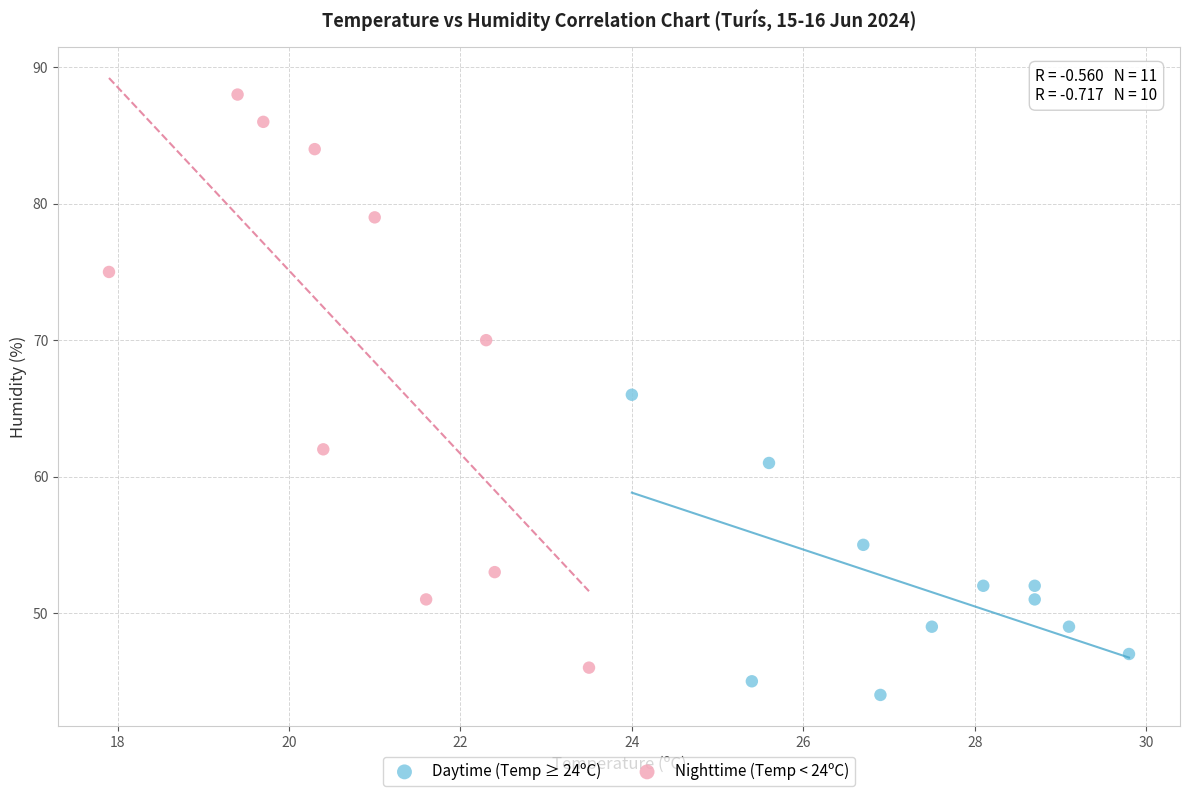

Which series contains the highest Y value?

Nighttime (Temp < 24ºC)